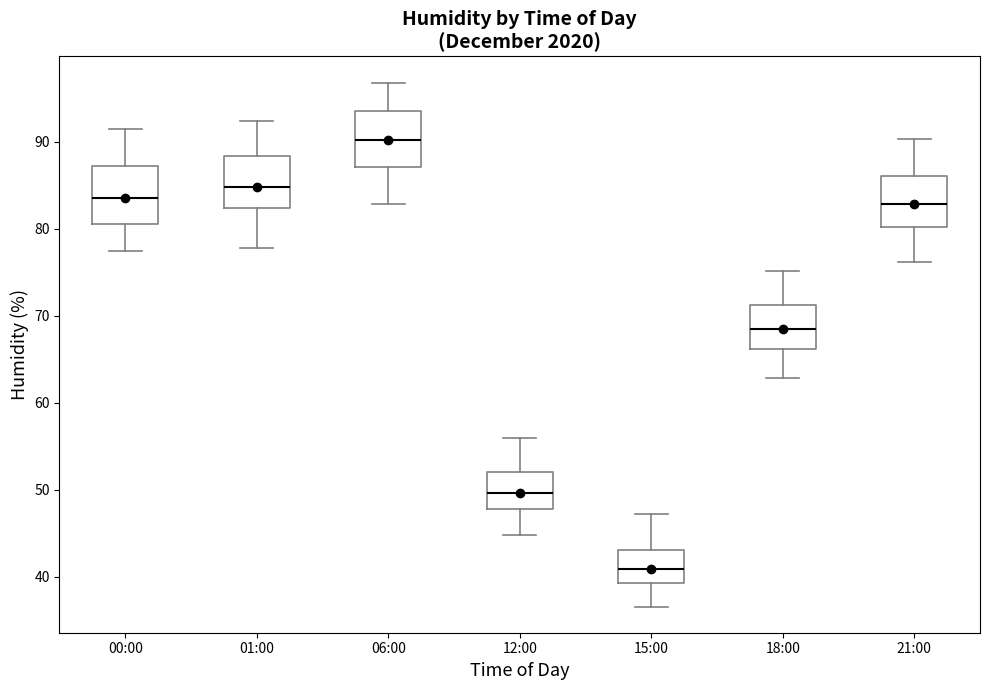

Reading left to right, transcribe this box plot: for each box, give where its median line is, the range the box spans, and where its two whiskers end, as read against the y-axis. The values are not printed on the chart, so give them approximately, as read against the axis.

00:00: median 84, box 81 to 87, whiskers 78 to 92
01:00: median 85, box 82 to 88, whiskers 78 to 92
06:00: median 90, box 87 to 93, whiskers 83 to 97
12:00: median 50, box 48 to 52, whiskers 45 to 56
15:00: median 41, box 39 to 43, whiskers 37 to 47
18:00: median 69, box 66 to 71, whiskers 63 to 75
21:00: median 83, box 80 to 86, whiskers 76 to 90